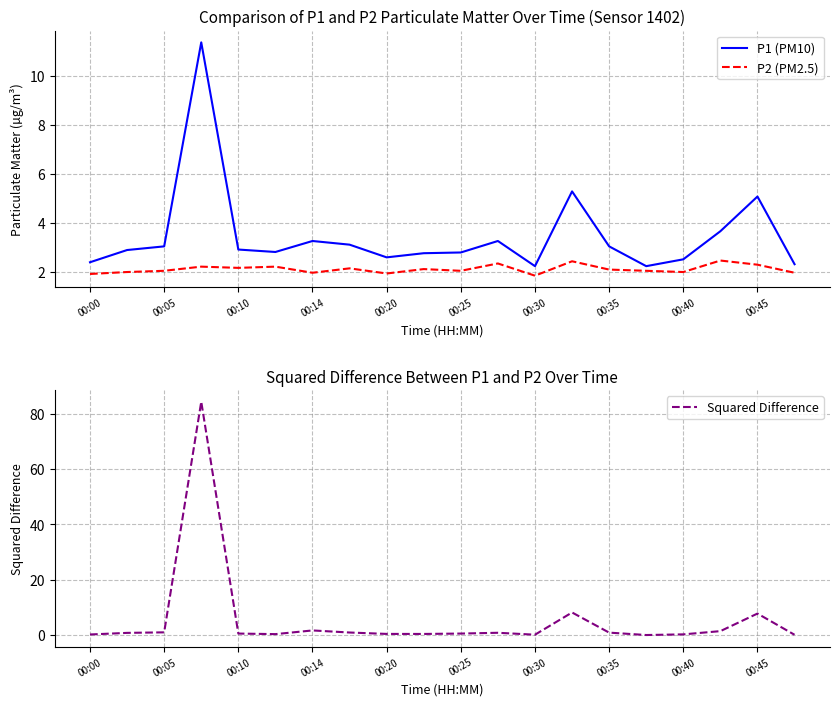

What is the minimum value for P2 (PM2.5)?

1.8